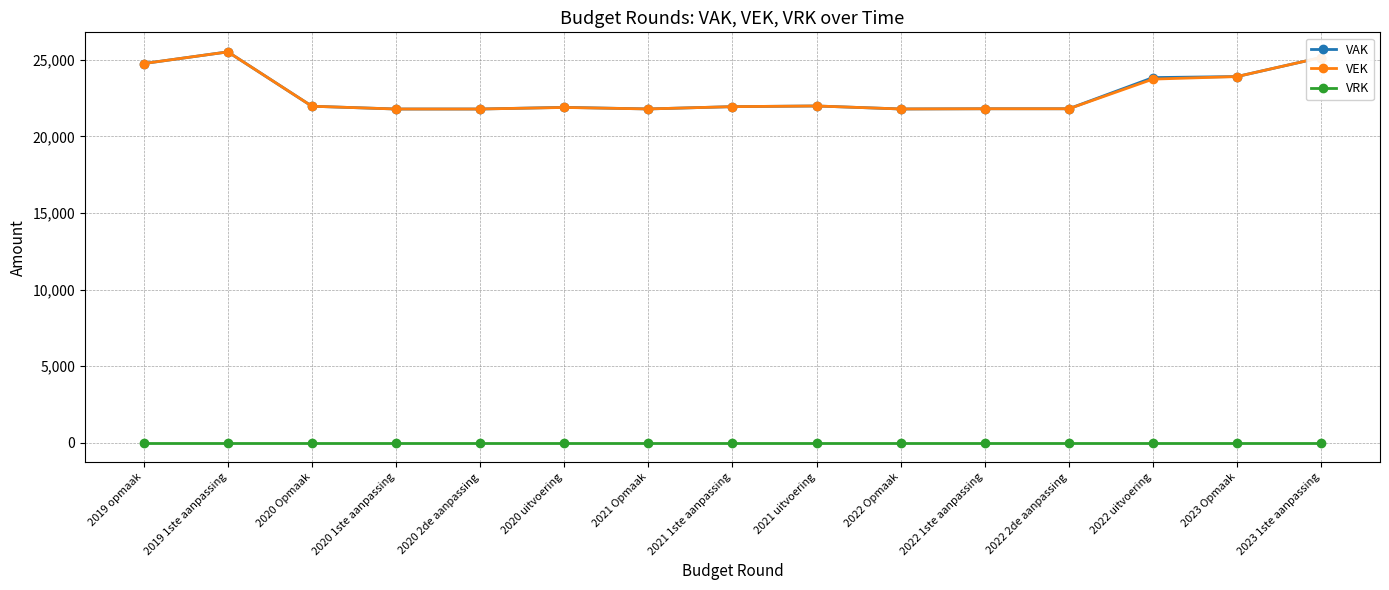

What position from the right is 2019 1ste aanpassing?

14